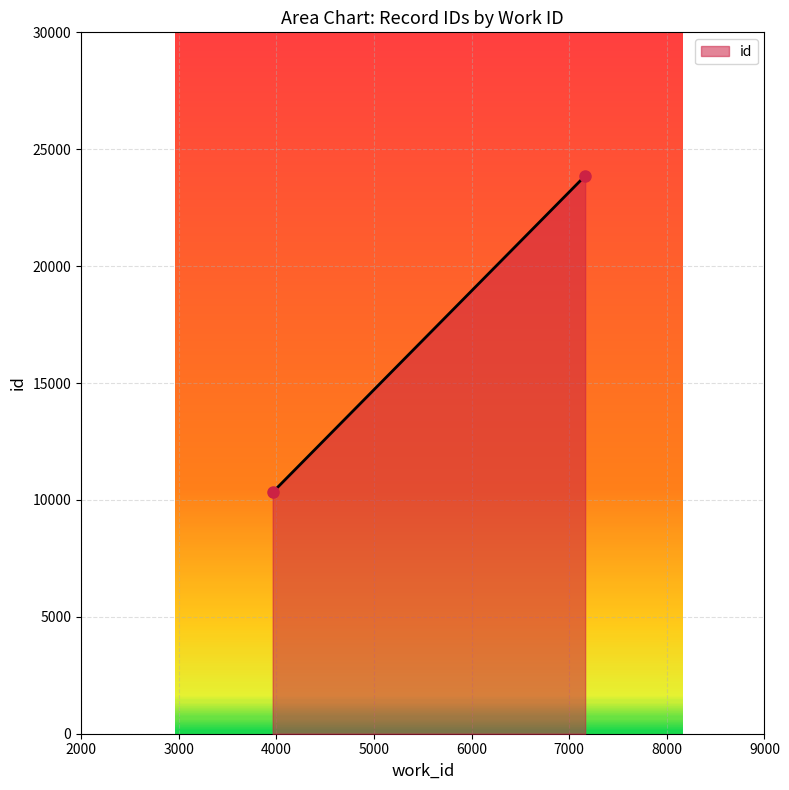

Where does the data first go above 23860?

7163